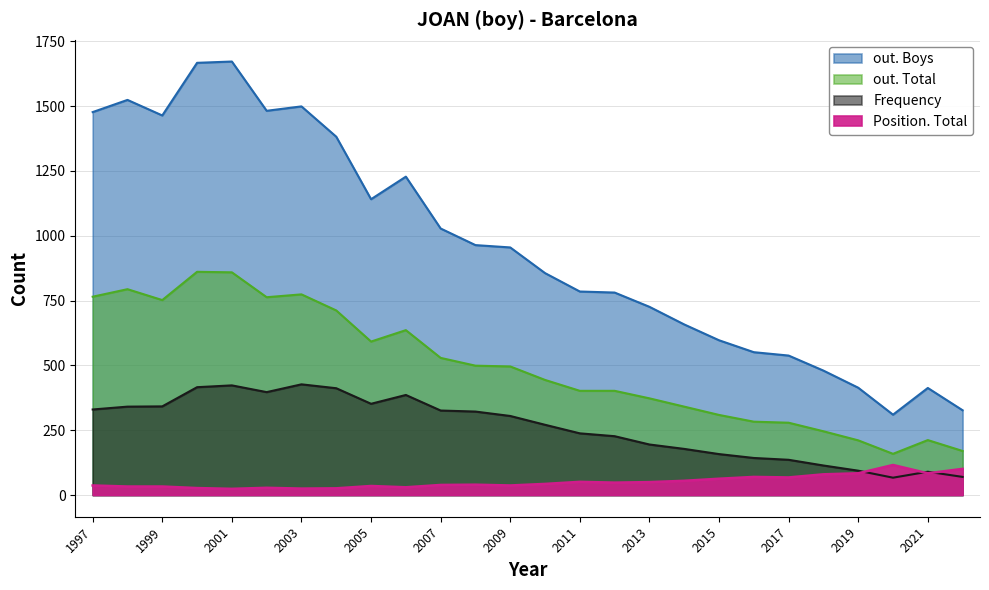

List the series in order of their overall mean, highest first.

out. Boys, out. Total, Frequency, Position. Total